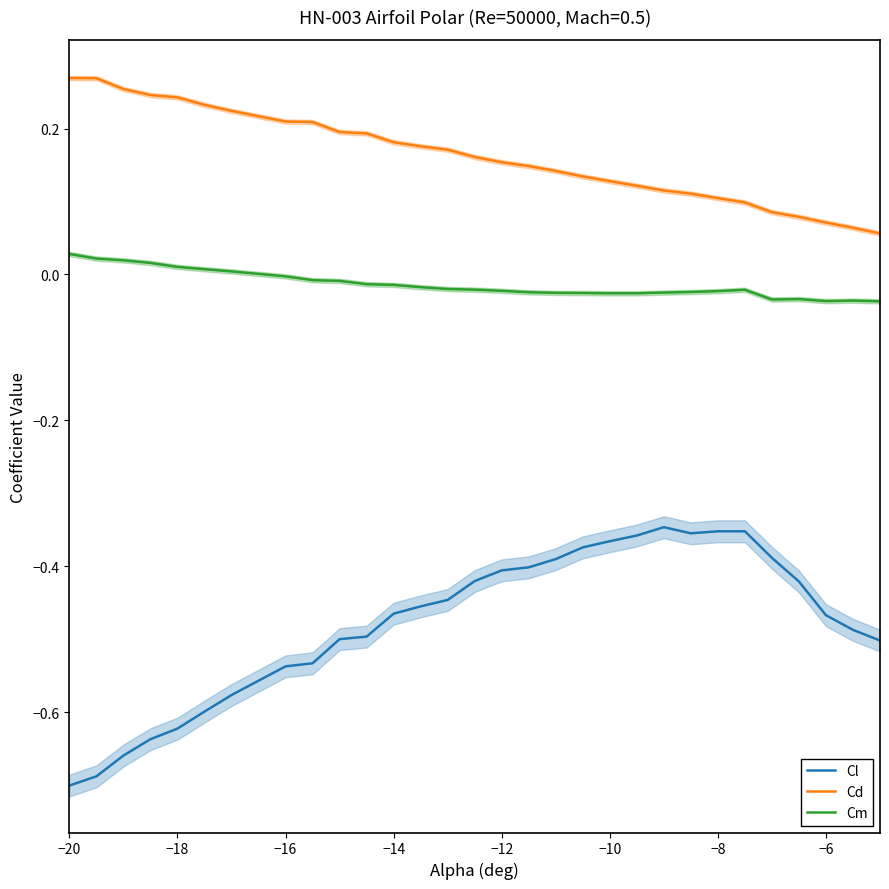

Which series has the widest spread of values?

Cl